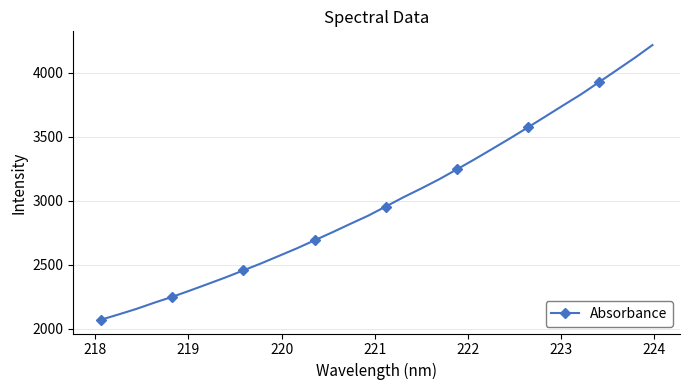

True or false: there are more than 2 points higher than both neighbors.

False